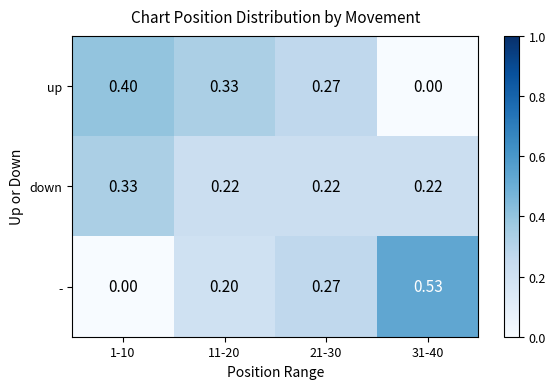

Rank the series at 1-10 from lowest to highest value.

-, down, up